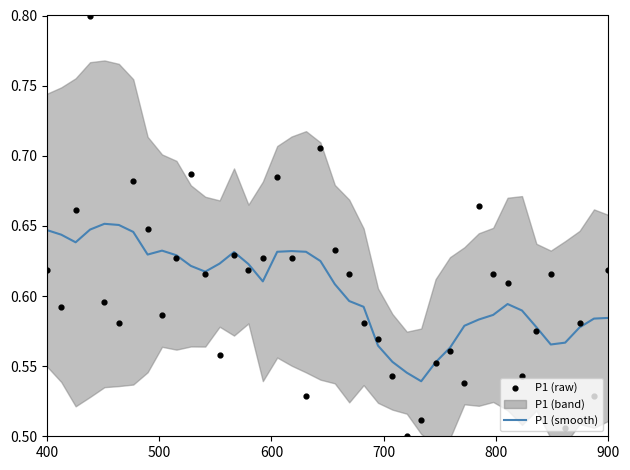

Is the value of P1 (raw) at 20 greater than the value of P1 (smooth) at 12?

Yes